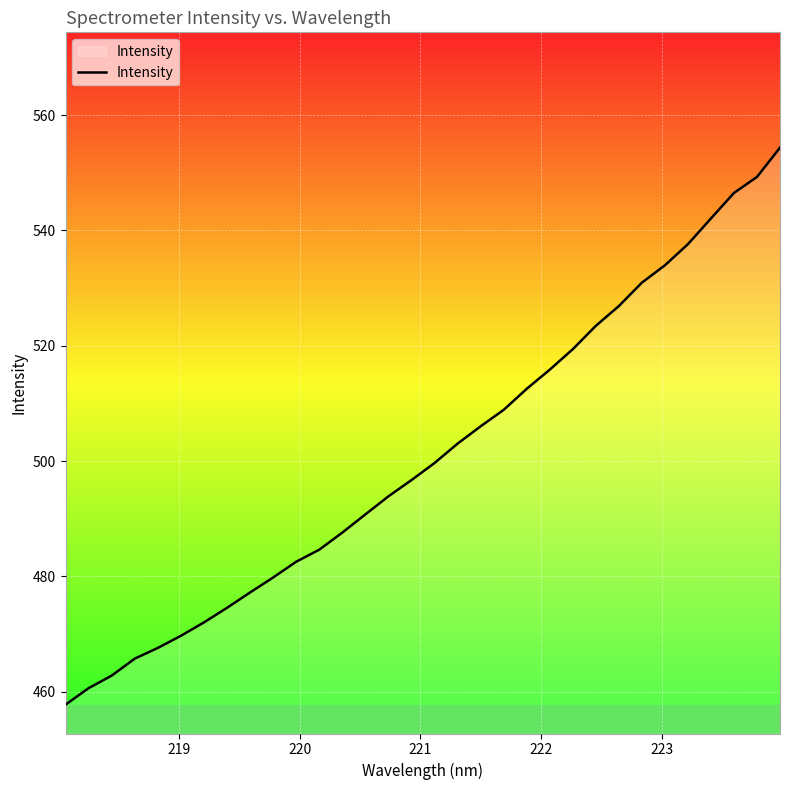

What is the greatest value displayed?

554.4